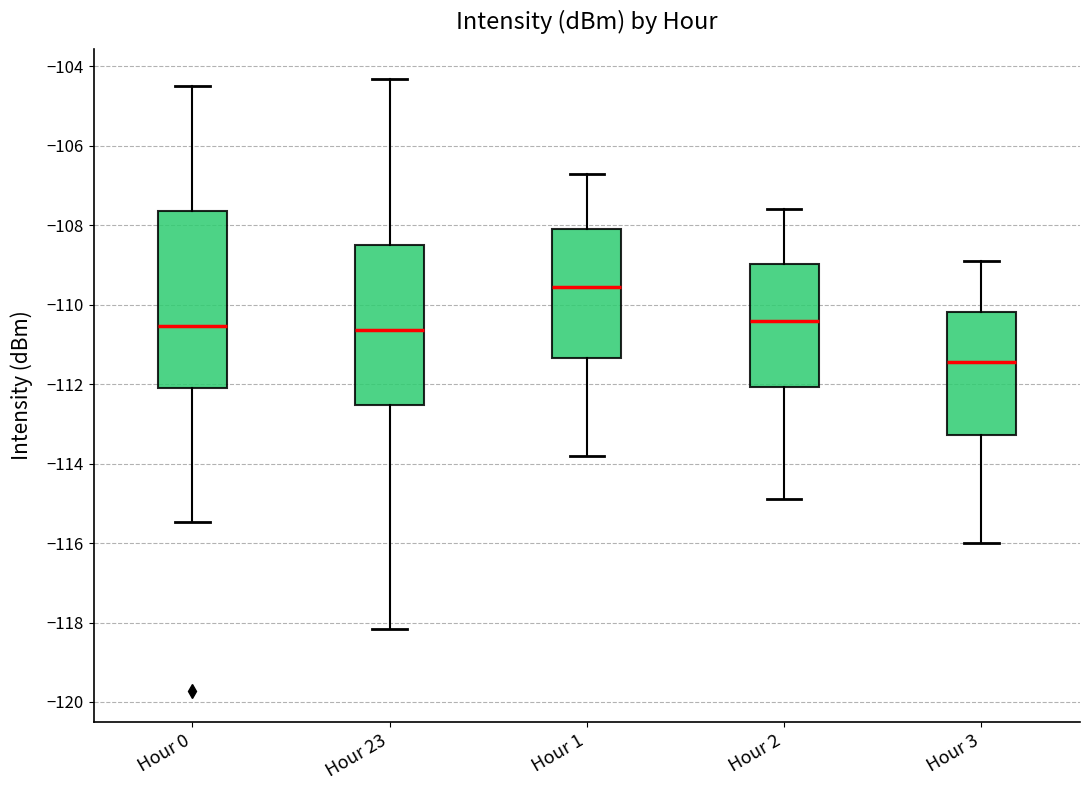

Which box has the highest median line?

Hour 1